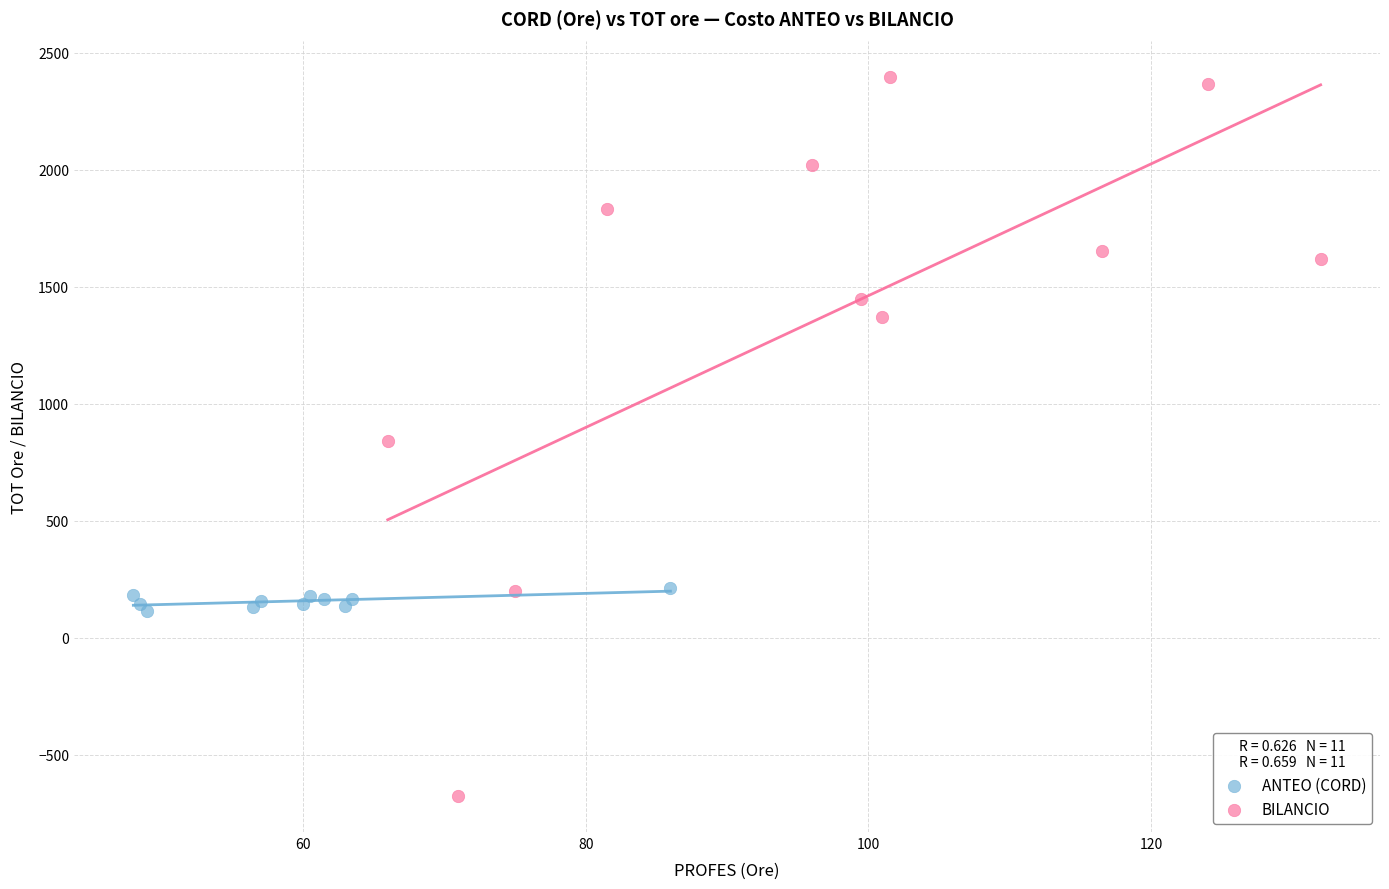

Which series reaches the minimum Y coordinate?

BILANCIO